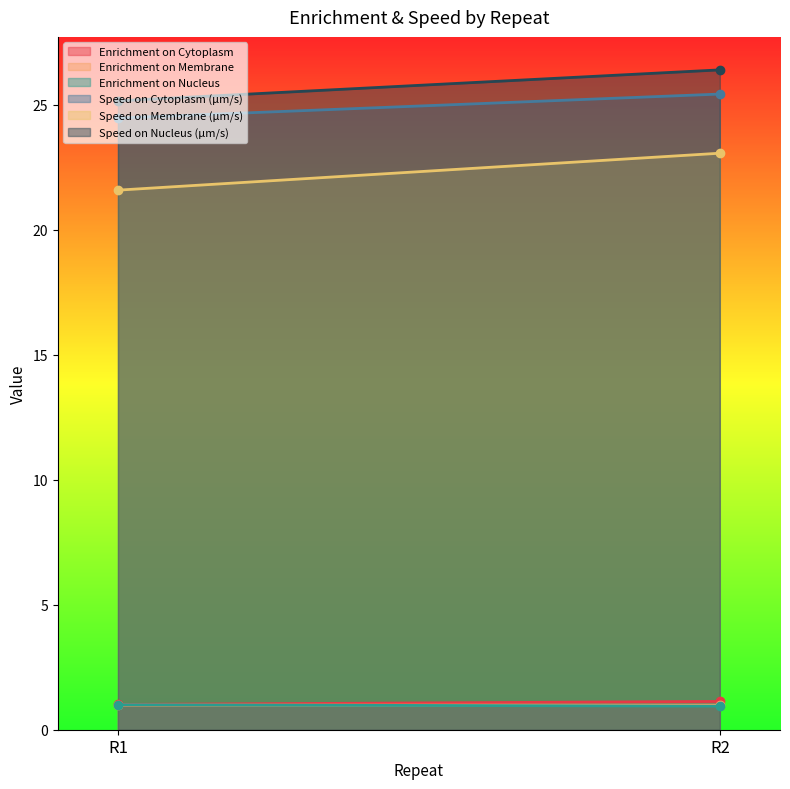

The value of Speed on Nucleus (µm/s) at R1 is 5.2. True or false?

False